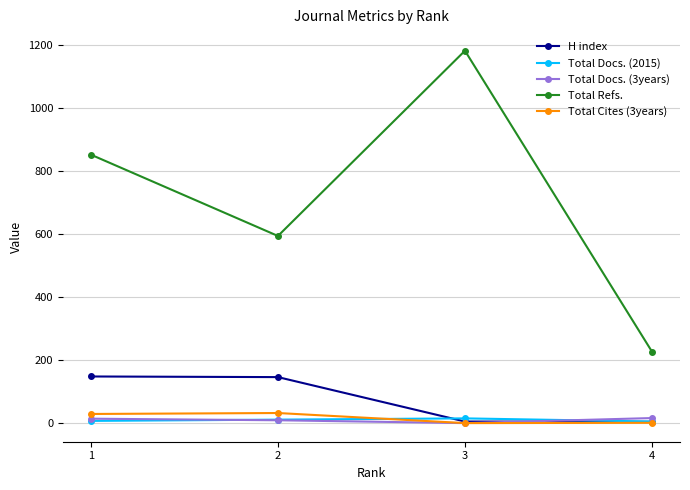

True or false: Total Docs. (3years) and Total Docs. (2015) cross at least once.

True